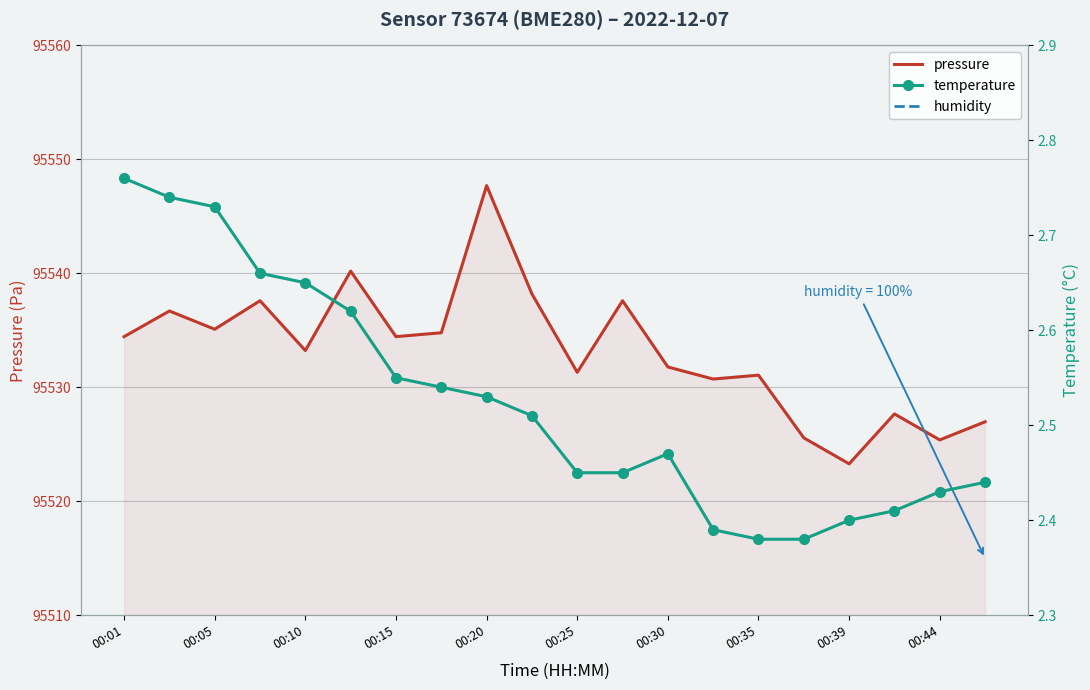

What is the difference between the temperature values at 13 and 00:30?

0.2